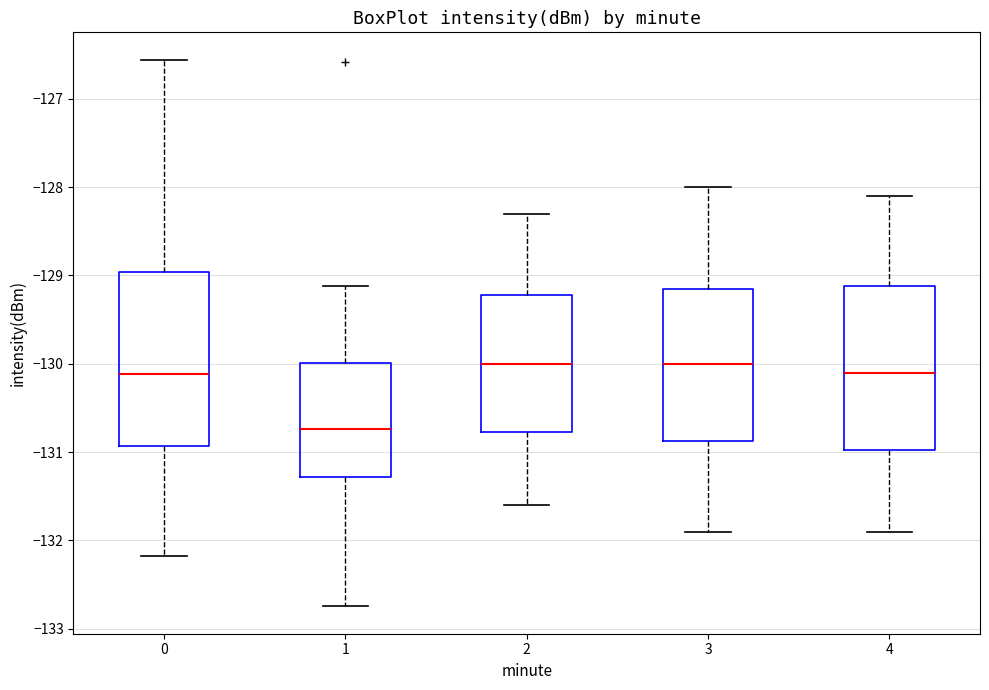

Reading left to right, read every box against the y-axis: the position of its median line, the range the box covers, and the ends of its whiskers. The values are not printed on the chart, so give them approximately, as read against the axis.

0: median -130.1, box -130.9 to -129.0, whiskers -132.2 to -126.6
1: median -130.7, box -131.3 to -130.0, whiskers -132.7 to -129.1
2: median -130.0, box -130.8 to -129.2, whiskers -131.6 to -128.3
3: median -130.0, box -130.9 to -129.1, whiskers -131.9 to -128.0
4: median -130.1, box -131.0 to -129.1, whiskers -131.9 to -128.1